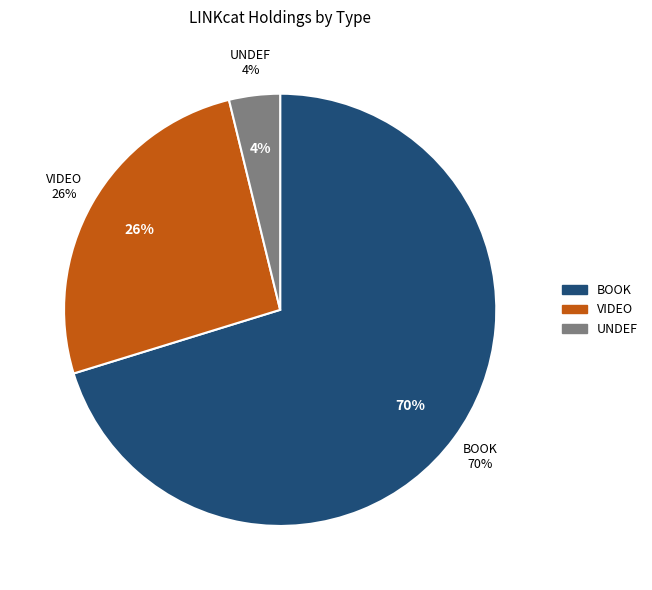

To the nearest percent, what percentage of the pie is book?

70%